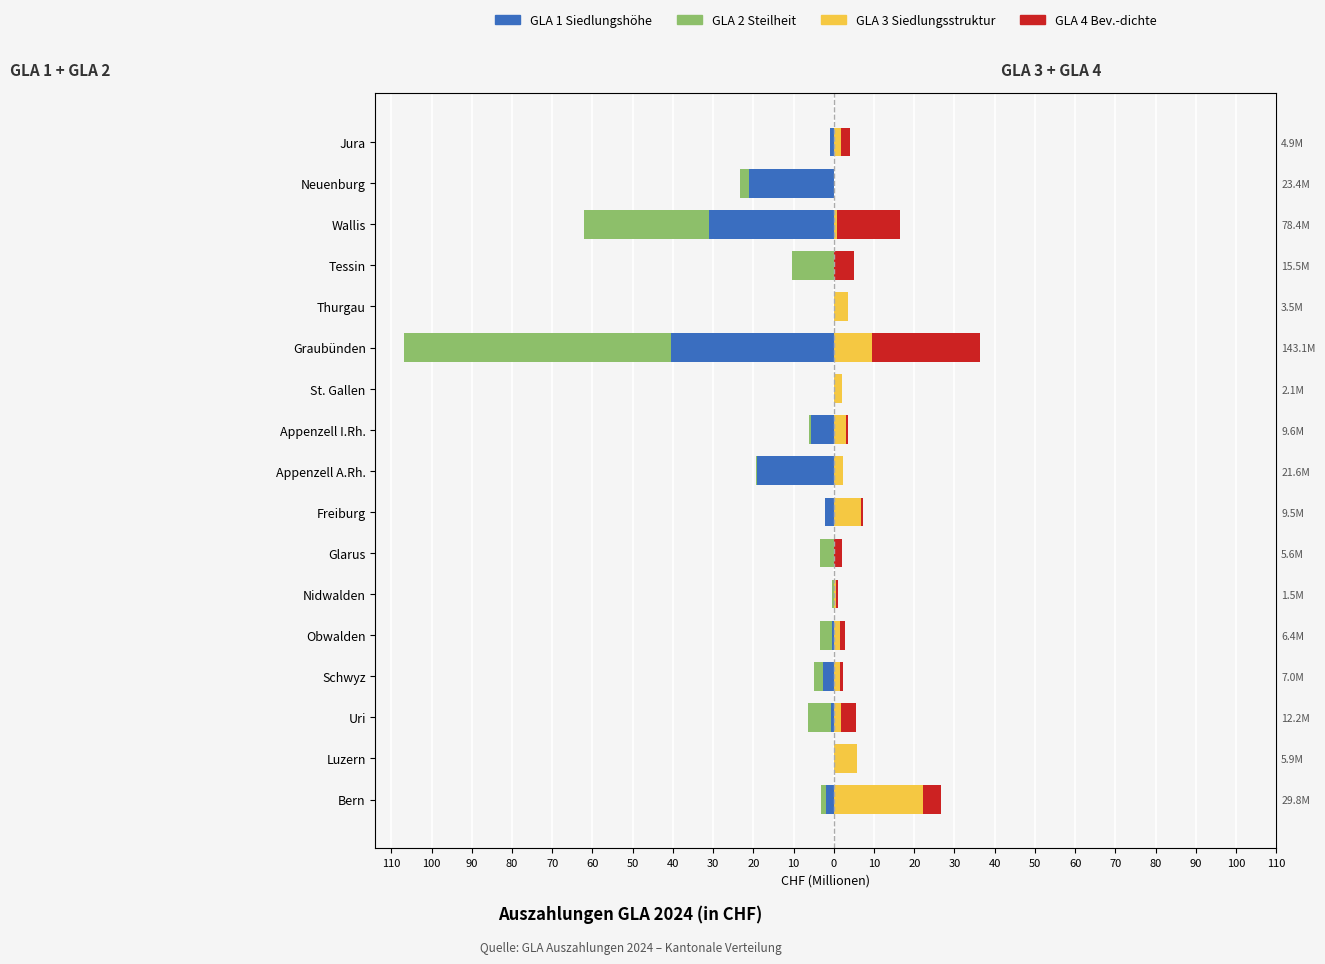

Between Uri and Thurgau, which series saw the biggest shift?

GLA 2 Steilheit